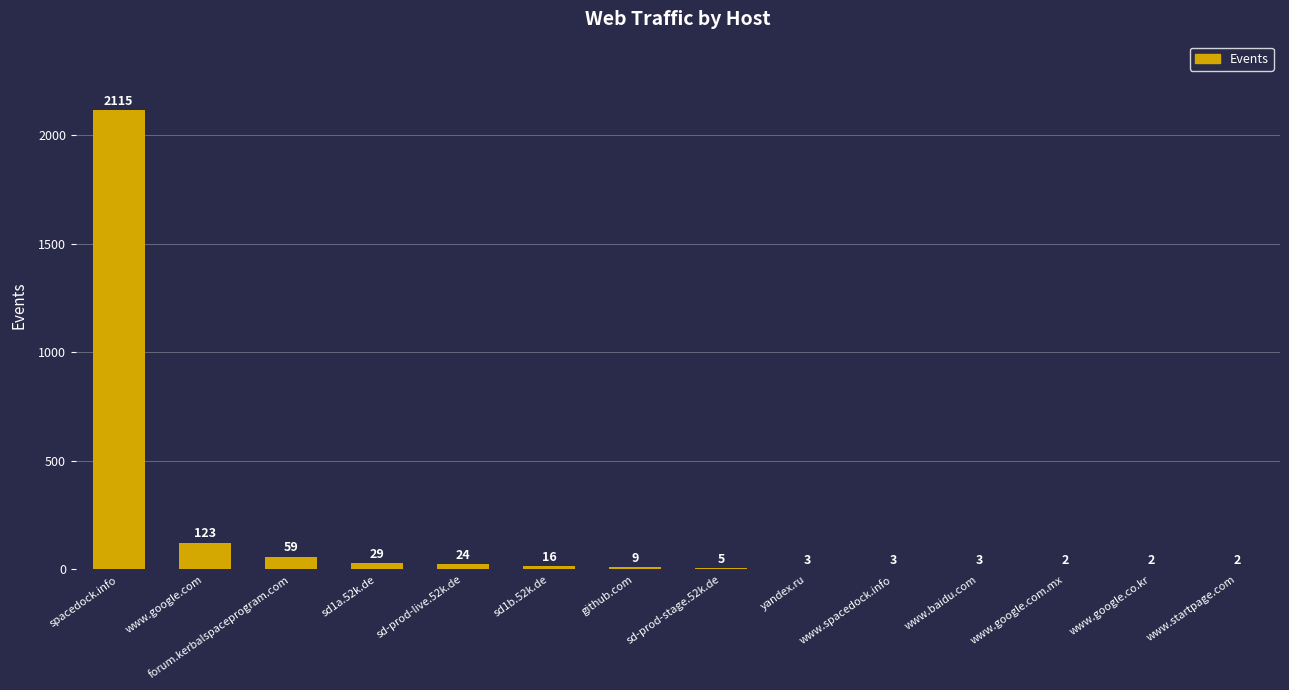

Are the bars grouped side by side (vs. stacked)?

No